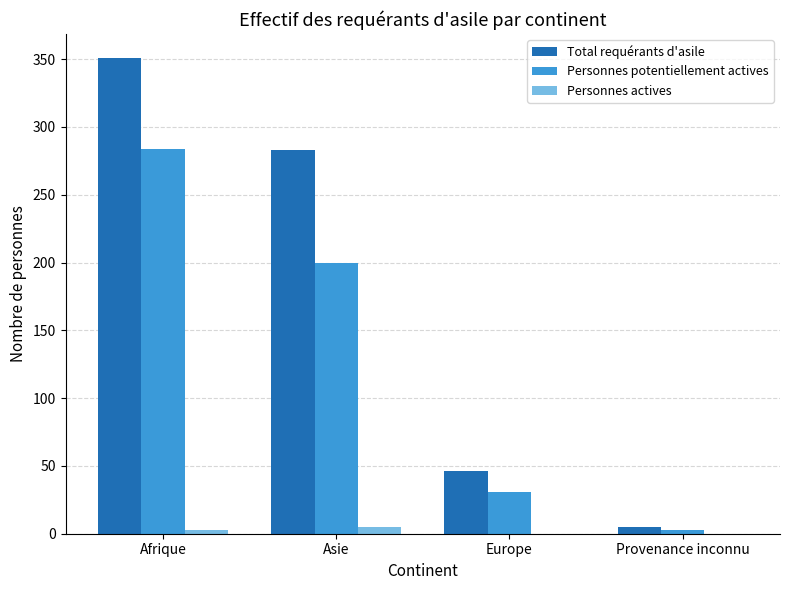

Reading left to right, extract all data points from this chart.

Total requérants d'asile: Afrique=351	Asie=283	Europe=46	Provenance inconnu=5
Personnes potentiellement actives: Afrique=284	Asie=200	Europe=31	Provenance inconnu=3
Personnes actives: Afrique=3	Asie=5	Europe=0	Provenance inconnu=0